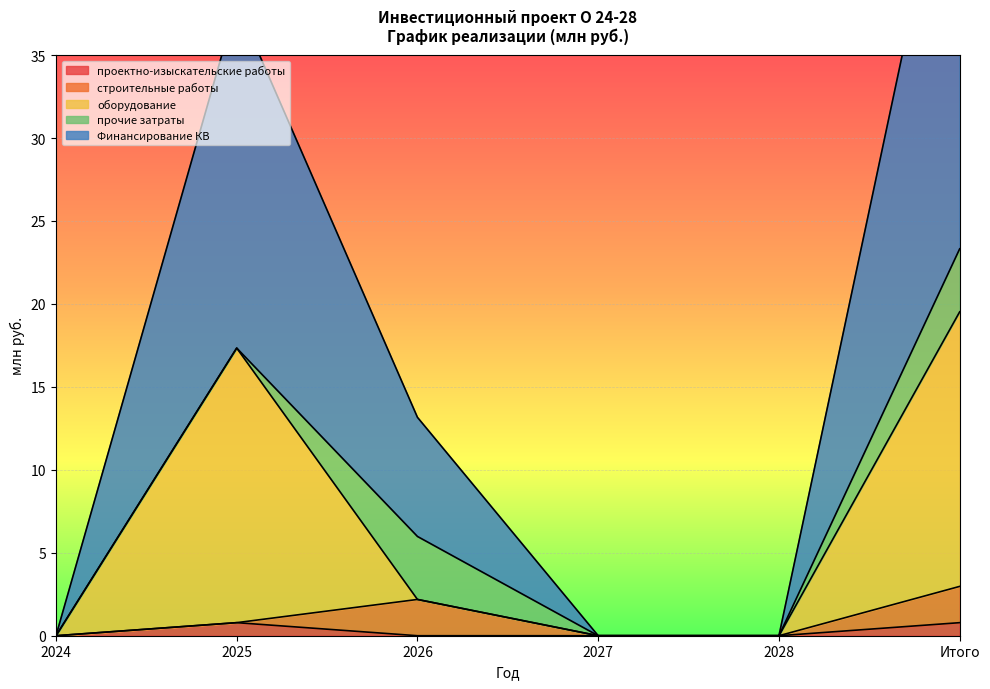

True or false: проектно-изыскательские работы has a value of 0.8 at Итого.

True